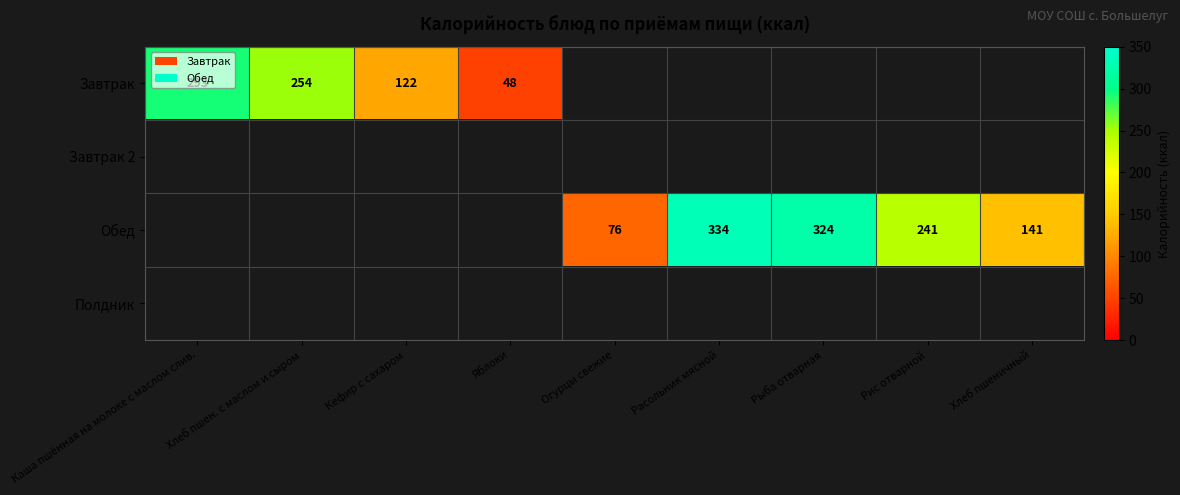

The Обед series shows 412 at Рис отварной. True or false?

False